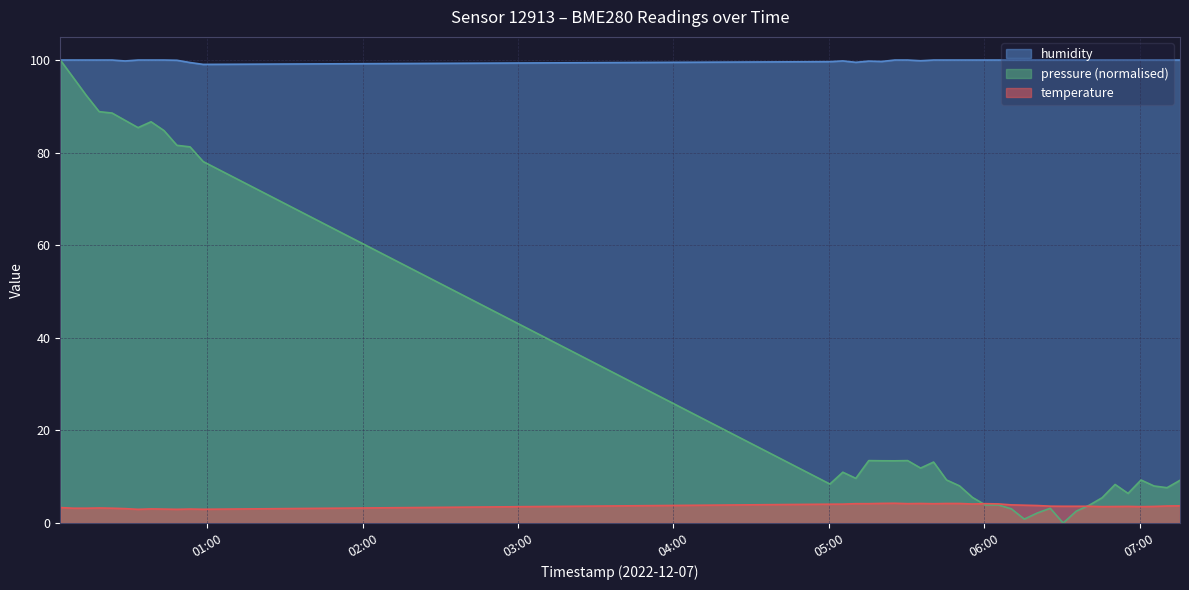

True or false: humidity and temperature cross at least once.

False